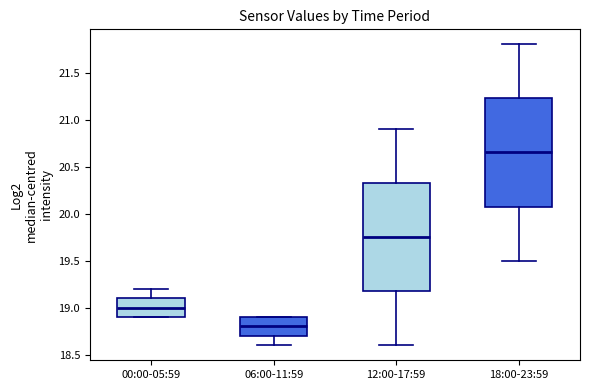

Reading left to right, transcribe this box plot: for each box, give where its median line is, the range the box spans, and where its two whiskers end, as read against the y-axis. The values are not printed on the chart, so give them approximately, as read against the axis.

00:00-05:59: median 19.00, box 18.90 to 19.10, whiskers 18.90 to 19.20
06:00-11:59: median 18.80, box 18.70 to 18.90, whiskers 18.60 to 18.90
12:00-17:59: median 19.75, box 19.20 to 20.35, whiskers 18.60 to 20.90
18:00-23:59: median 20.65, box 20.10 to 21.25, whiskers 19.50 to 21.80